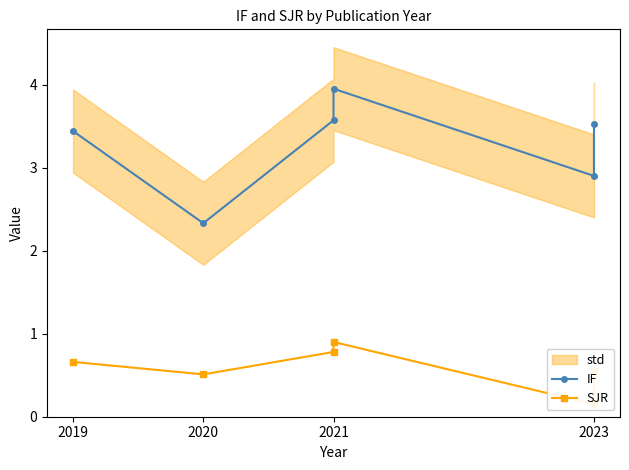

True or false: IF has more than 0 interior local peaks.

True